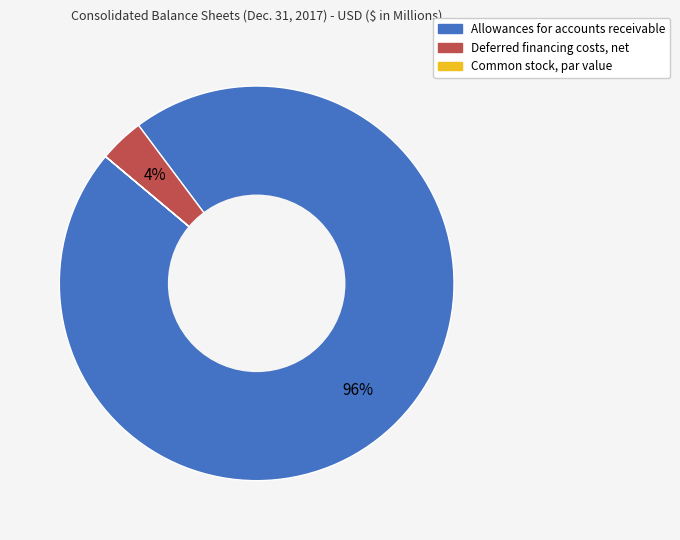

To the nearest percent, what is the combined percentage of Deferred financing costs, net and Allowances for accounts receivable?

100%